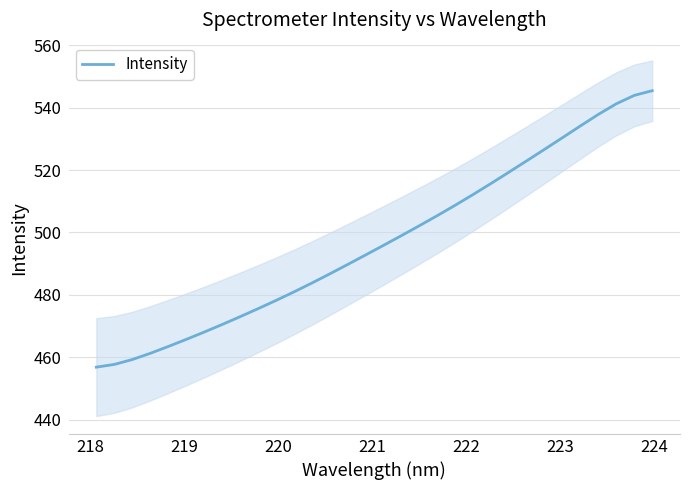

How many values exceed 495?

16